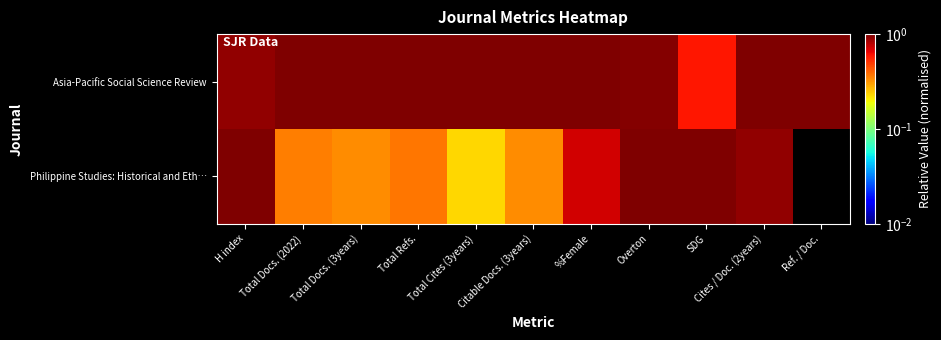

Reading left to right, list all the values displayed in this chart.

Asia-Pacific Social Science Review: H index=0.9	Total Docs. (2022)=1.0	Total Docs. (3years)=1.0	Total Refs.=1.0	Total Cites (3years)=1.0	Citable Docs. (3years)=1.0	%Female=1.0	Overton=1.0	SDG=0.6	Cites / Doc. (2years)=1.0	Ref. / Doc.=1.0
Philippine Studies: Historical and Eth…: H index=1.0	Total Docs. (2022)=0.4	Total Docs. (3years)=0.3	Total Refs.=0.4	Total Cites (3years)=0.2	Citable Docs. (3years)=0.3	%Female=0.7	Overton=1.0	SDG=1.0	Cites / Doc. (2years)=0.9	Ref. / Doc.=0.0